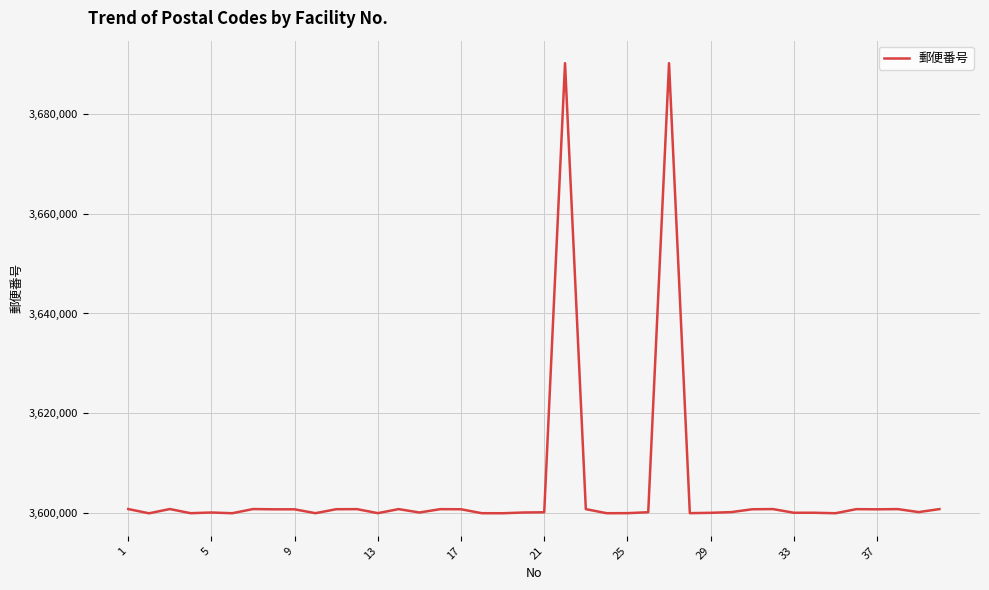

What is the greatest value displayed?

3690108